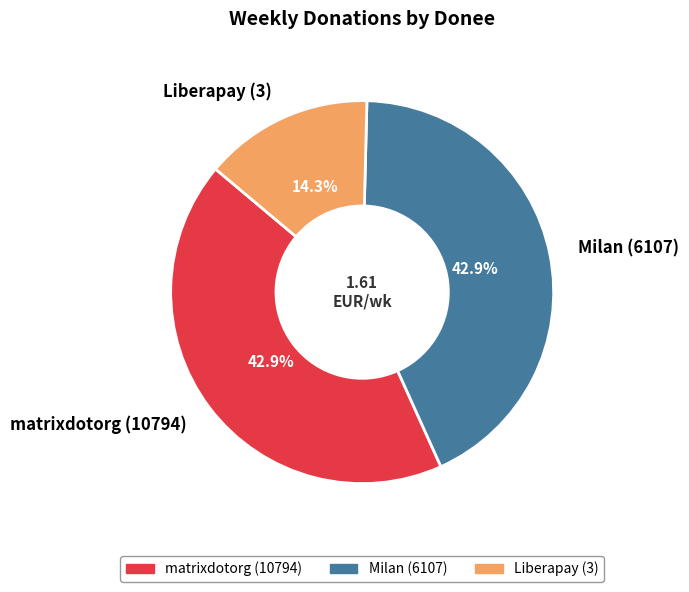

Is the sum of matrixdotorg (10794) and Liberapay (3) greater than half?

Yes